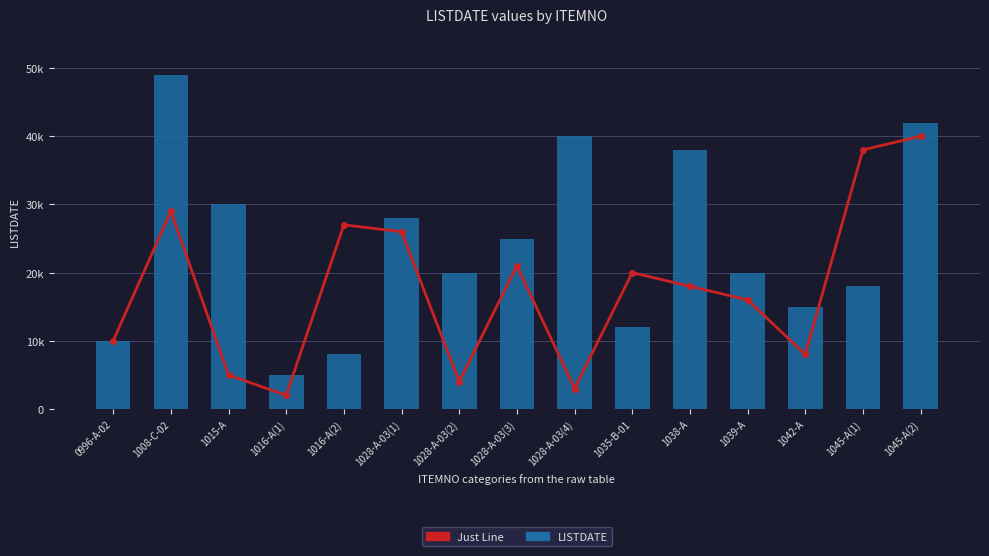

The value of Just Line at 1028-A-03(1) is 26000. True or false?

True